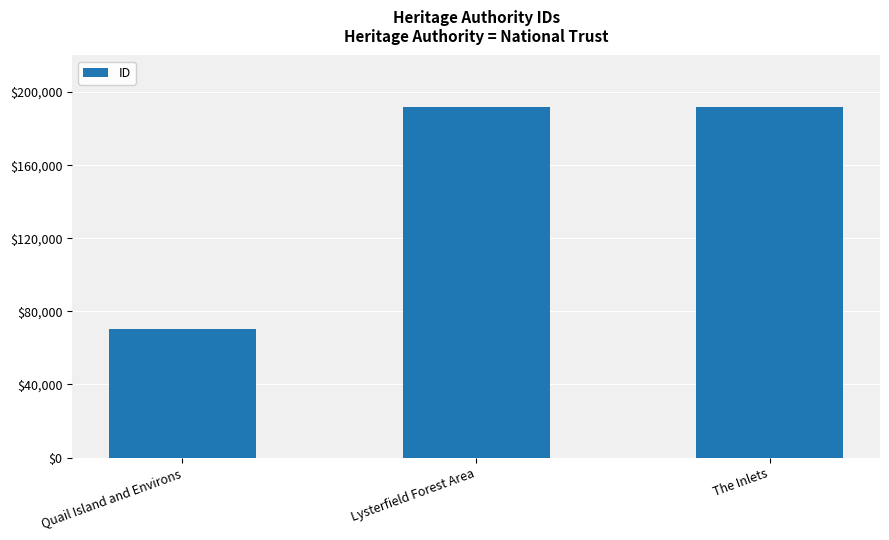

What is the sum of the values at The Inlets and Quail Island and Environs?

262410